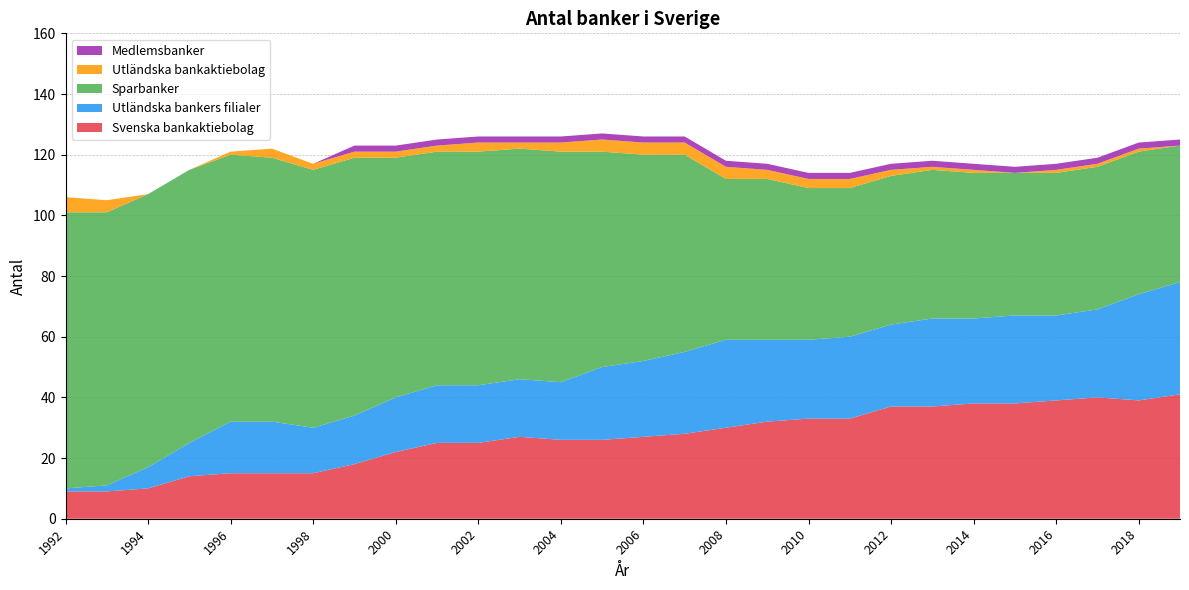

Reading right to left, extract all data points from this chart.

Svenska bankaktiebolag: 41	39	40	39	38	38	37	37	33	33	32	30	28	27	26	26	27	25	25	22	18	15	15	15	14	10	9	9
Utländska bankers filialer: 37	35	29	28	29	28	29	27	27	26	27	29	27	25	24	19	19	19	19	18	16	15	17	17	11	7	2	1
Sparbanker: 45	47	47	47	47	48	49	49	49	50	53	53	65	68	71	76	76	77	77	79	85	85	87	88	90	90	90	91
Utländska bankaktiebolag: 0	1	1	1	0	1	1	2	3	3	3	4	4	4	4	3	2	3	2	2	2	2	3	1	0	0	4	5
Medlemsbanker: 2	2	2	2	2	2	2	2	2	2	2	2	2	2	2	2	2	2	2	2	2	0	0	0	0	0	0	0